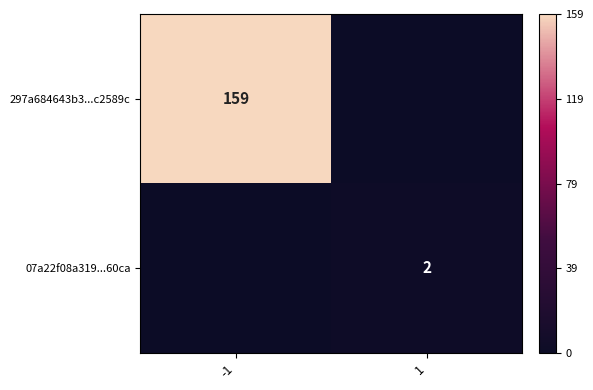

The 07a22f08a319...60ca series shows 1 at 1. True or false?

False